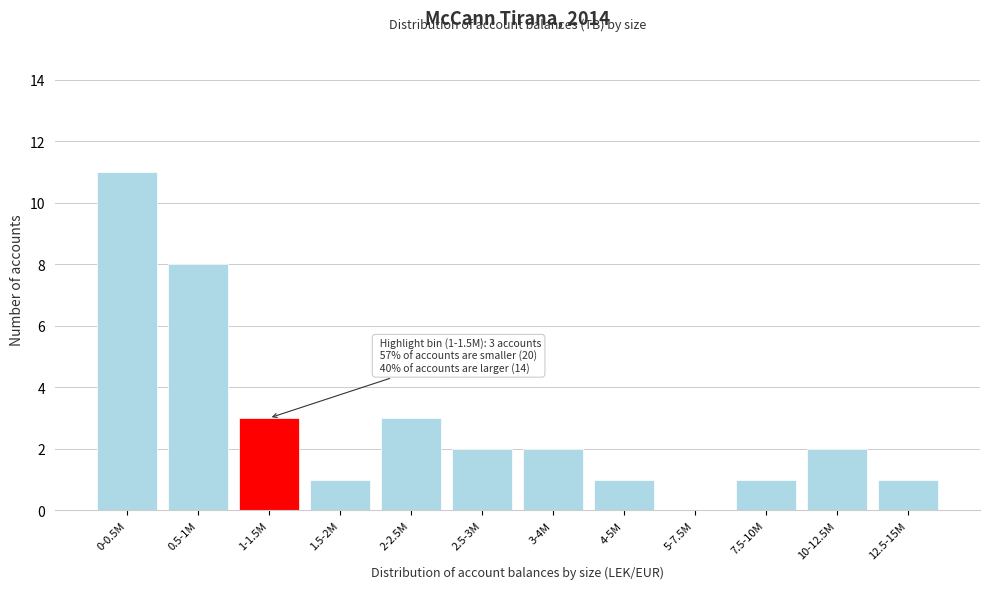

Reading left to right, list all the values displayed in this chart.

0-0.5M=11	0.5-1M=8	1-1.5M=3	1.5-2M=1	2-2.5M=3	2.5-3M=2	3-4M=2	4-5M=1	5-7.5M=0	7.5-10M=1	10-12.5M=2	12.5-15M=1